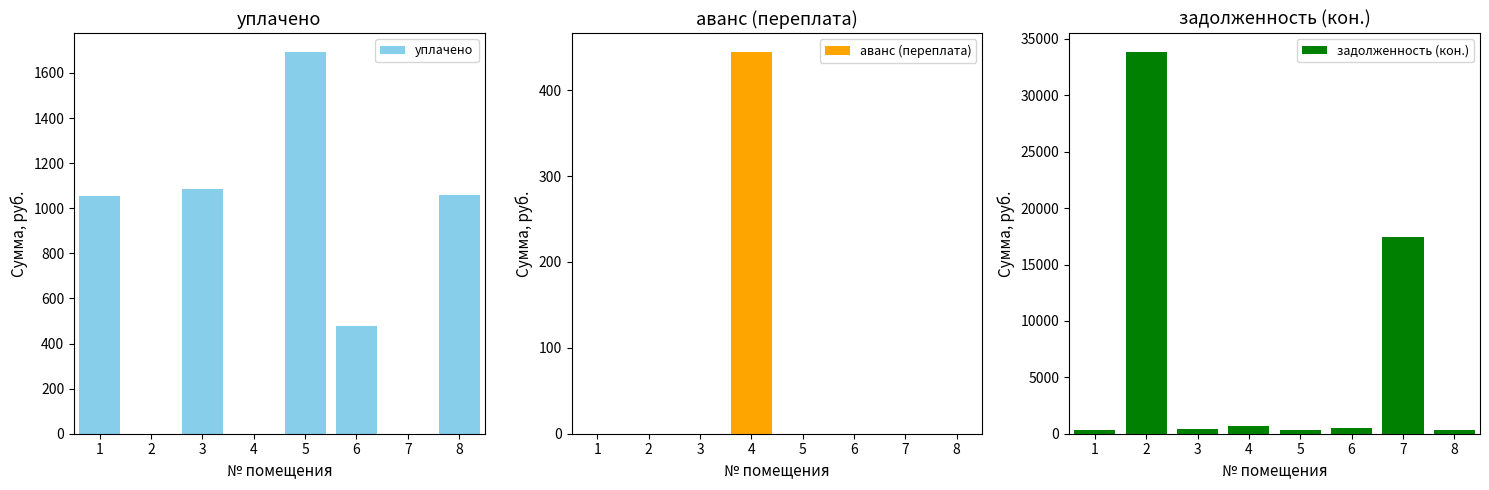

What is the difference between the highest and lowest values at 6?

479.6